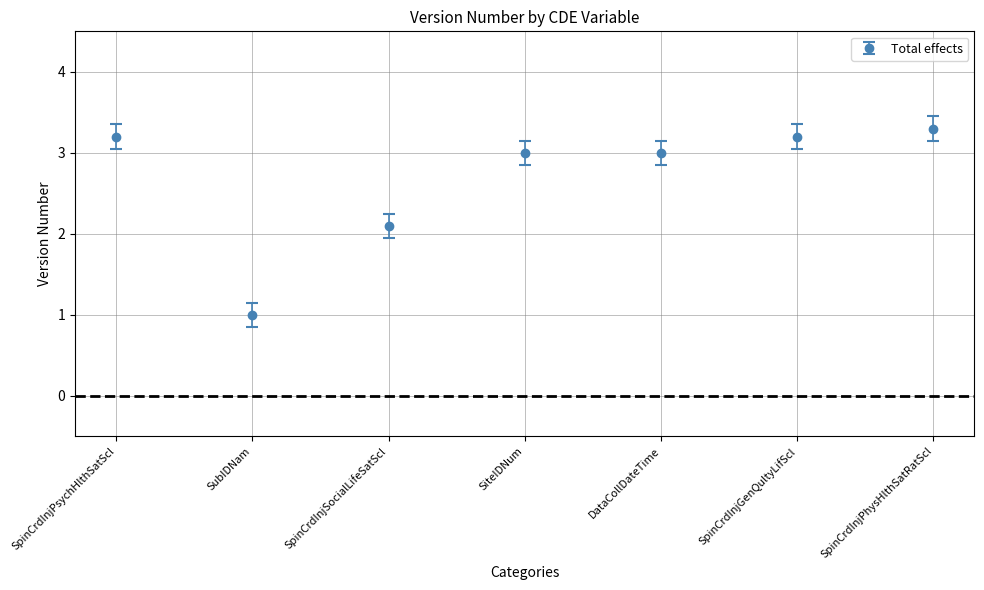

What is the sum of all values?

18.8